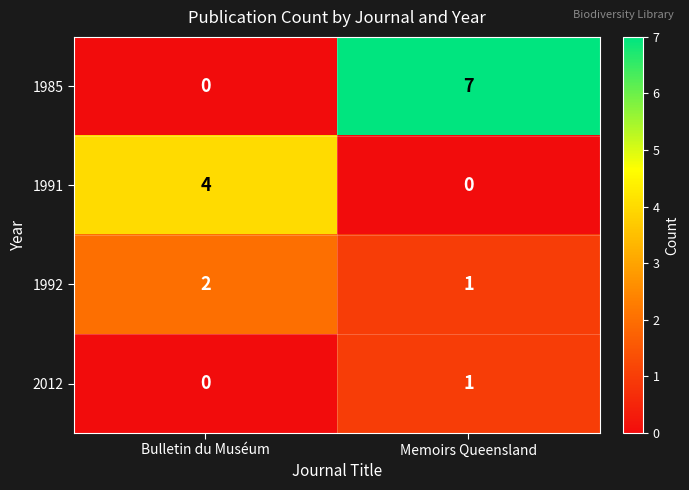

True or false: 1985 has a value of 0 at Bulletin du Muséum.

True